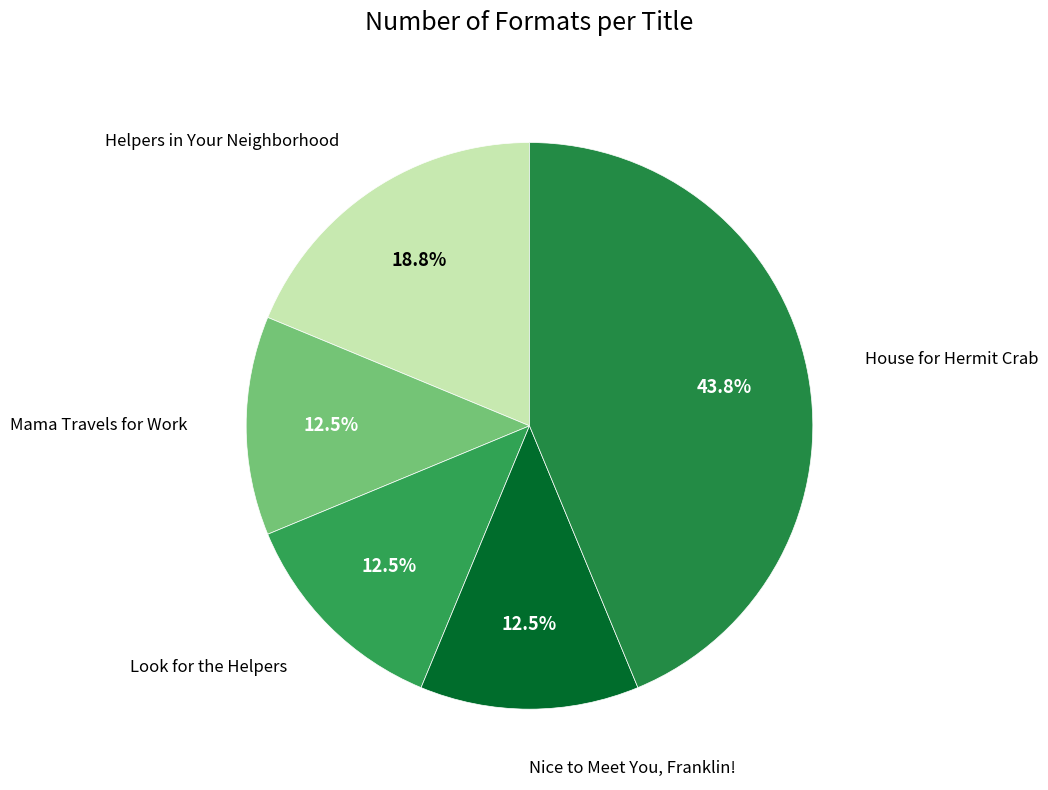

True or false: Helpers in Your Neighborhood accounts for 10% of the total.

False